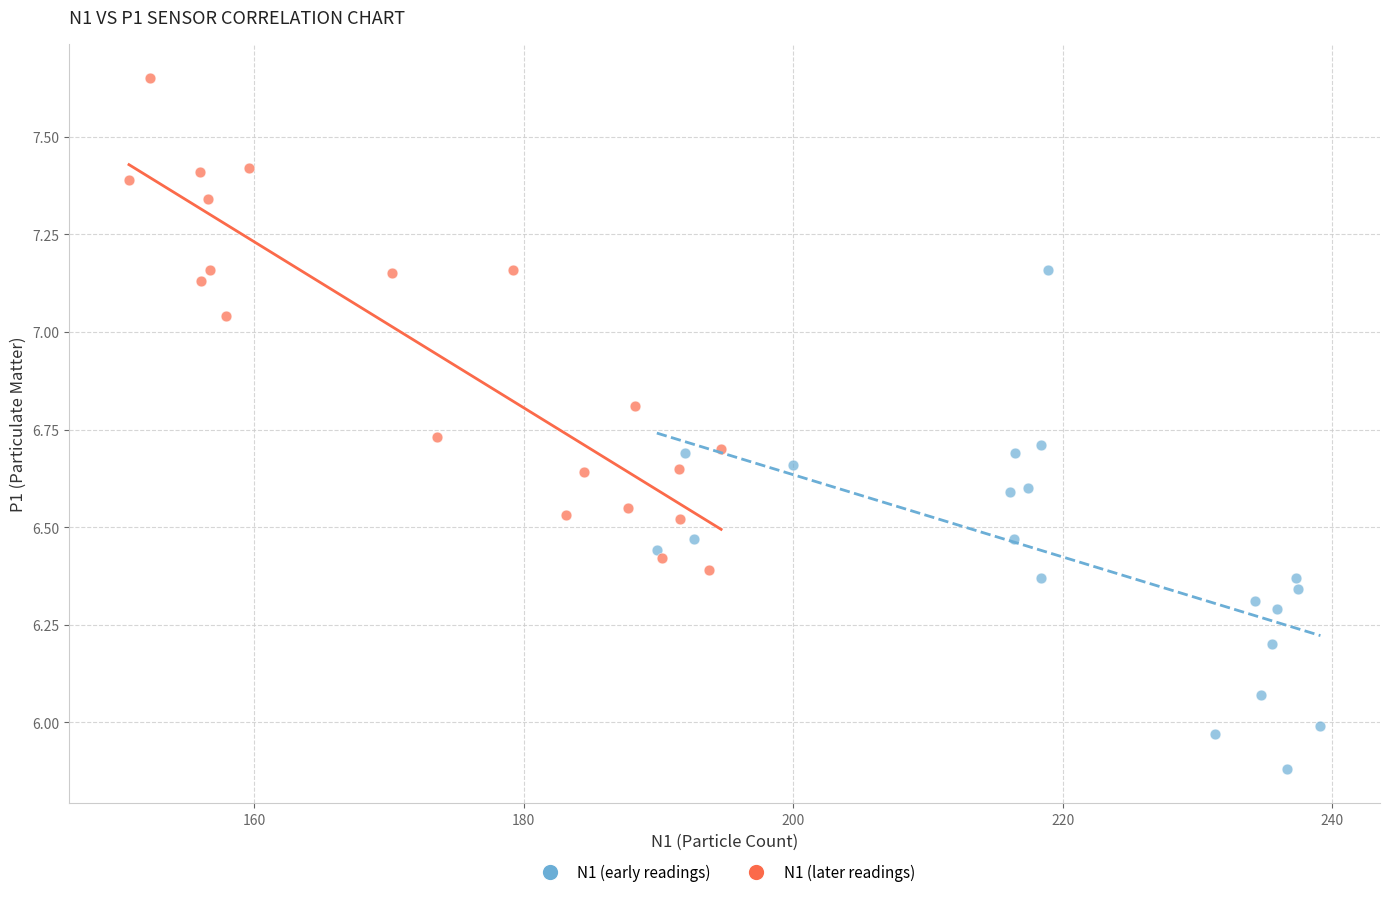

Which series reaches the maximum Y coordinate?

N1 (later readings)